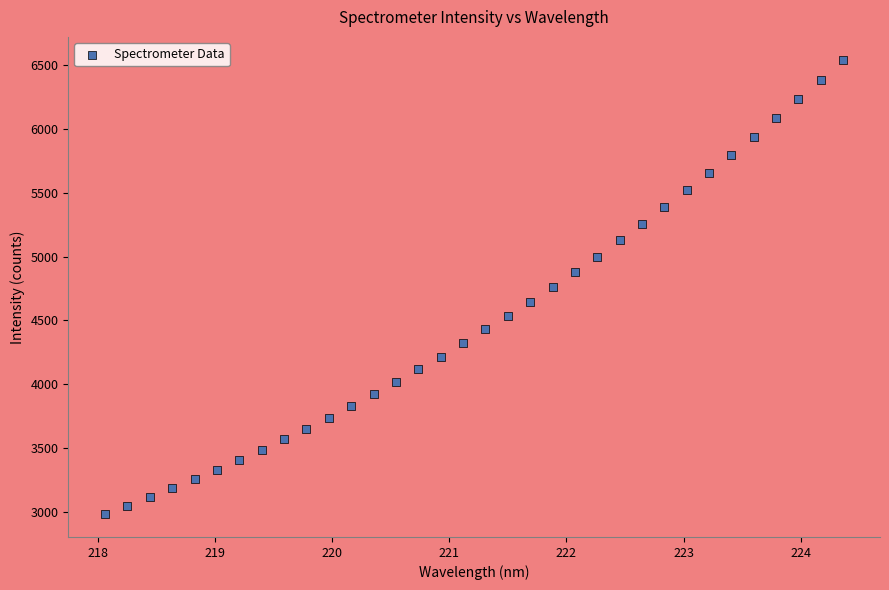

What is the range of X values (max minus min)?

6.3